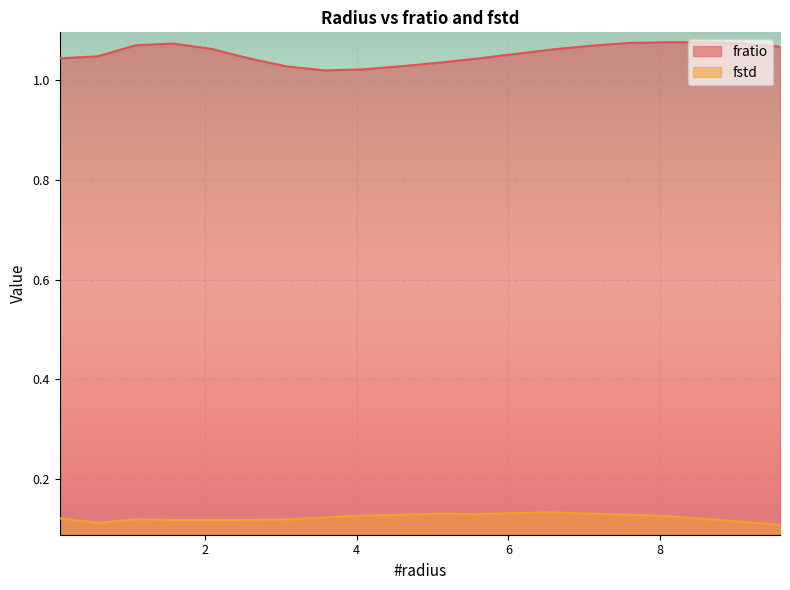

How many interior local valleys does the fratio series have?

2